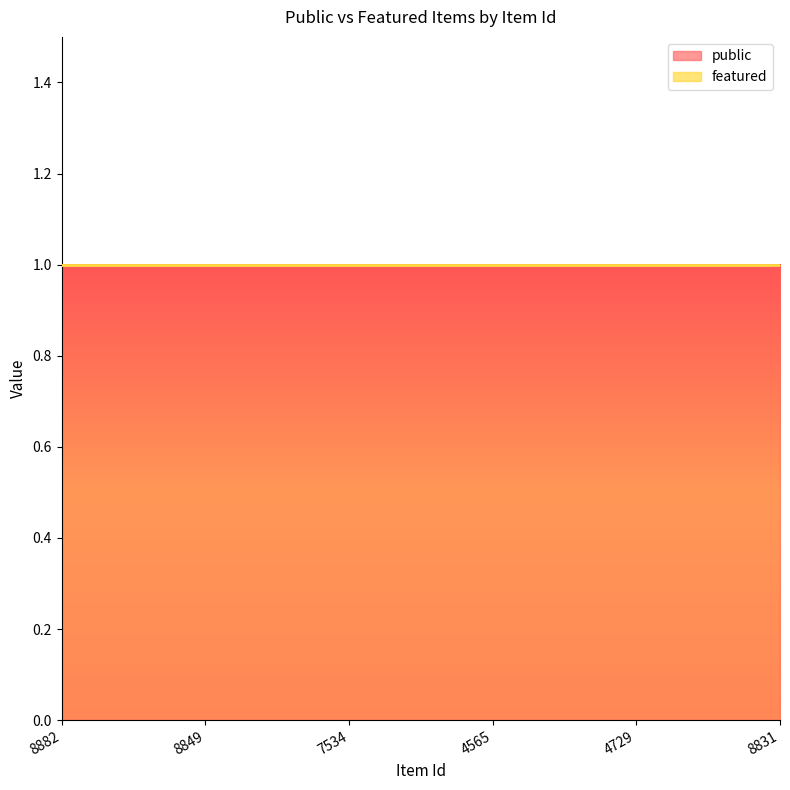

At which category is the sum across all series the highest?

8882